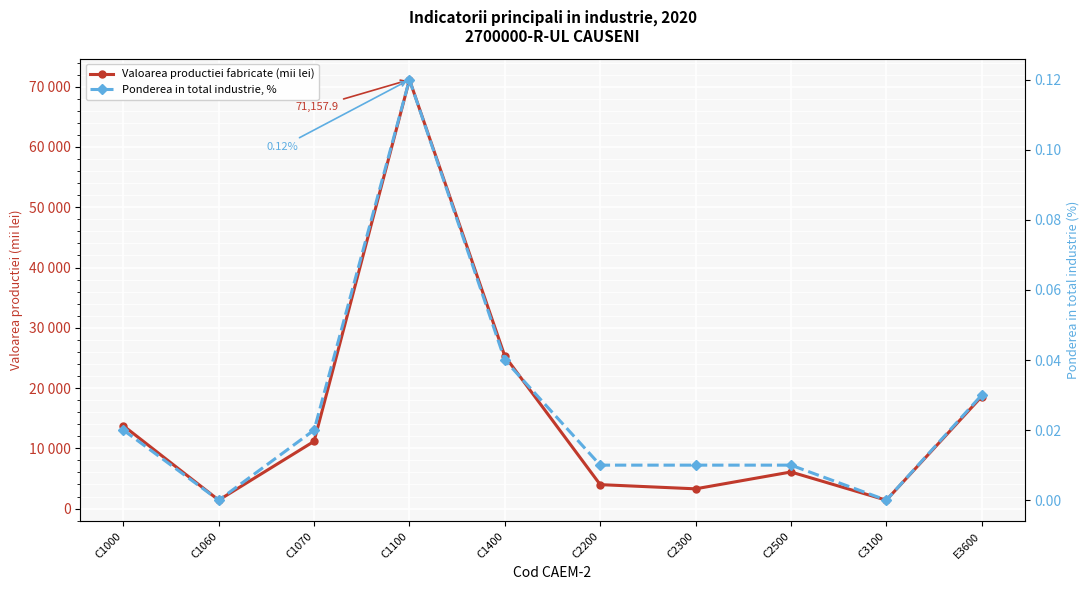

True or false: Valoarea productiei fabricate (mii lei) and Ponderea in total industrie, % intersect in this chart.

False